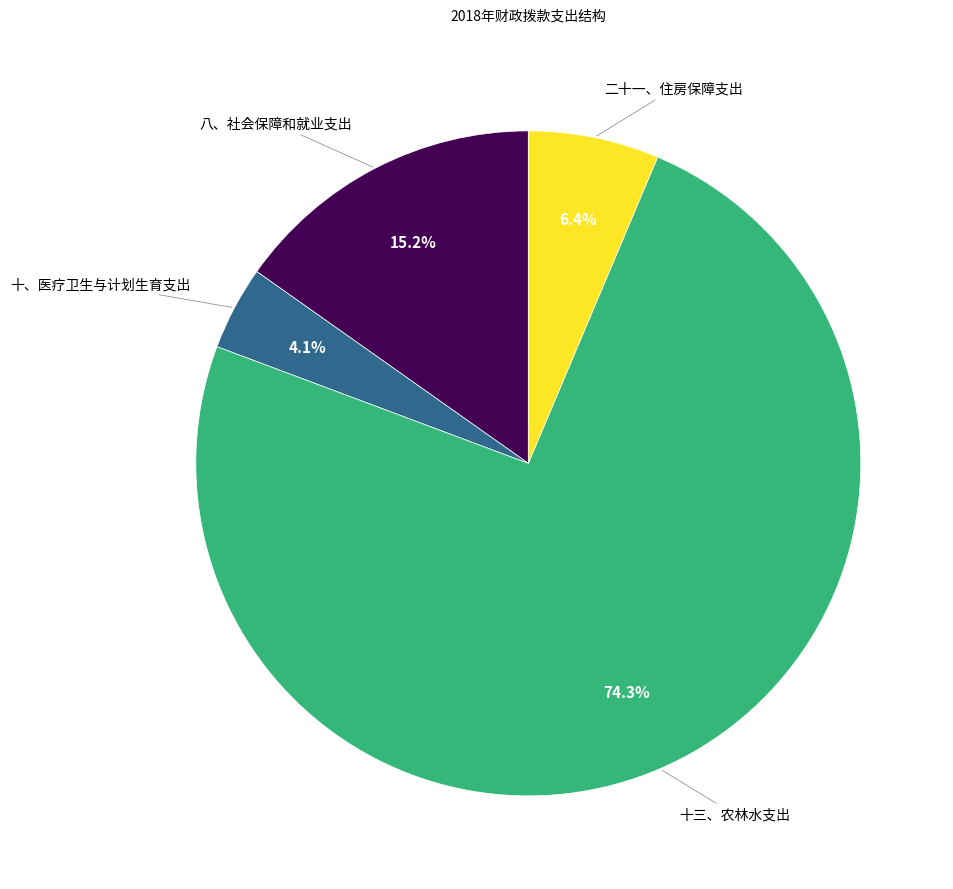

The 十、医疗卫生与计划生育支出 slice represents 4% of the pie. True or false?

True